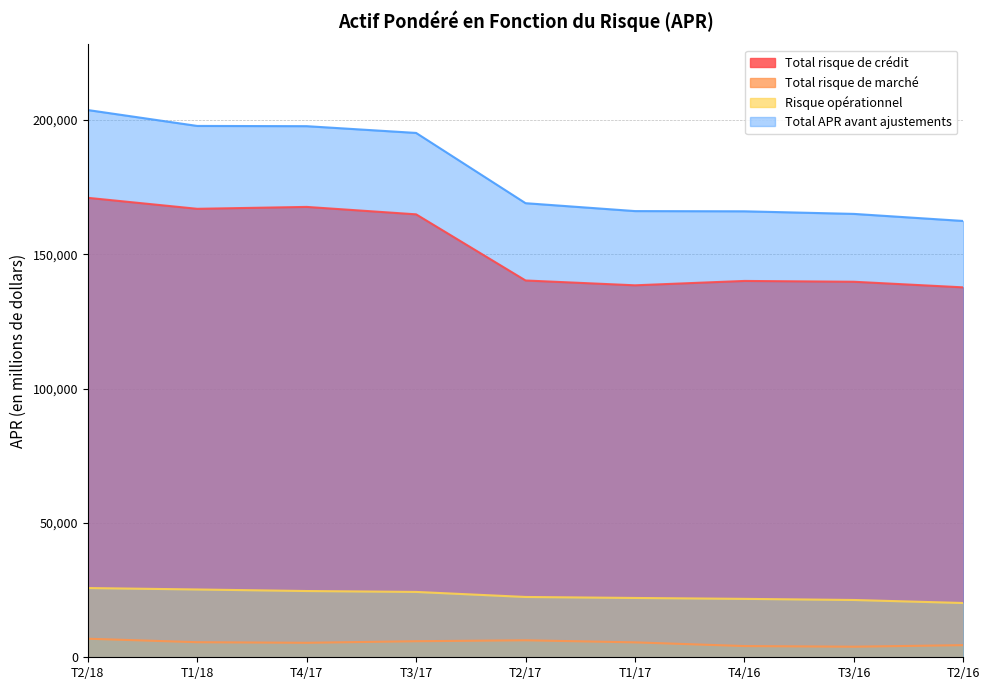

How many lines are shown in the chart?

4